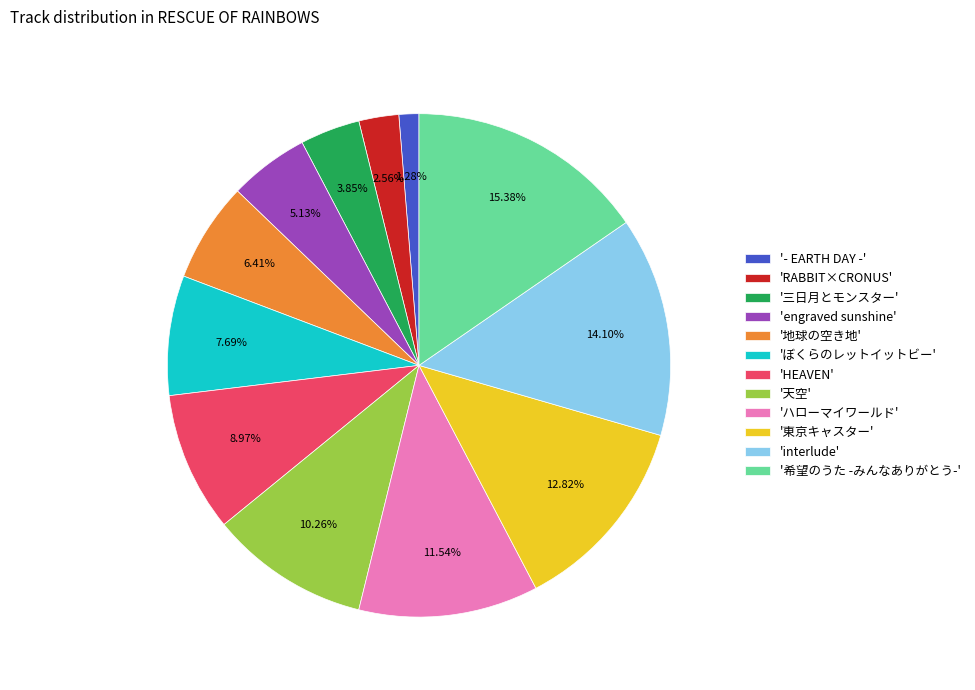

Is there any slice that represents more than half of the pie?

No